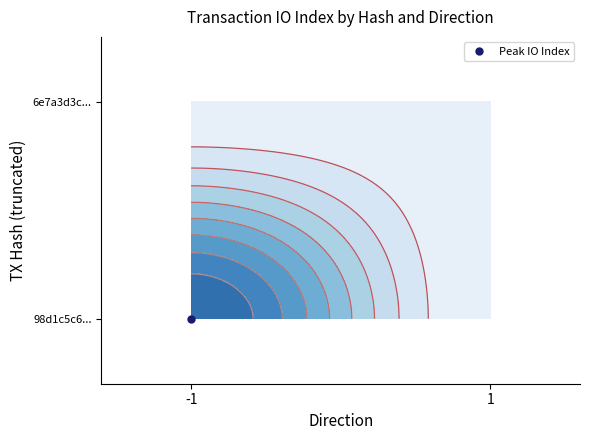

What is the greatest value displayed?

863